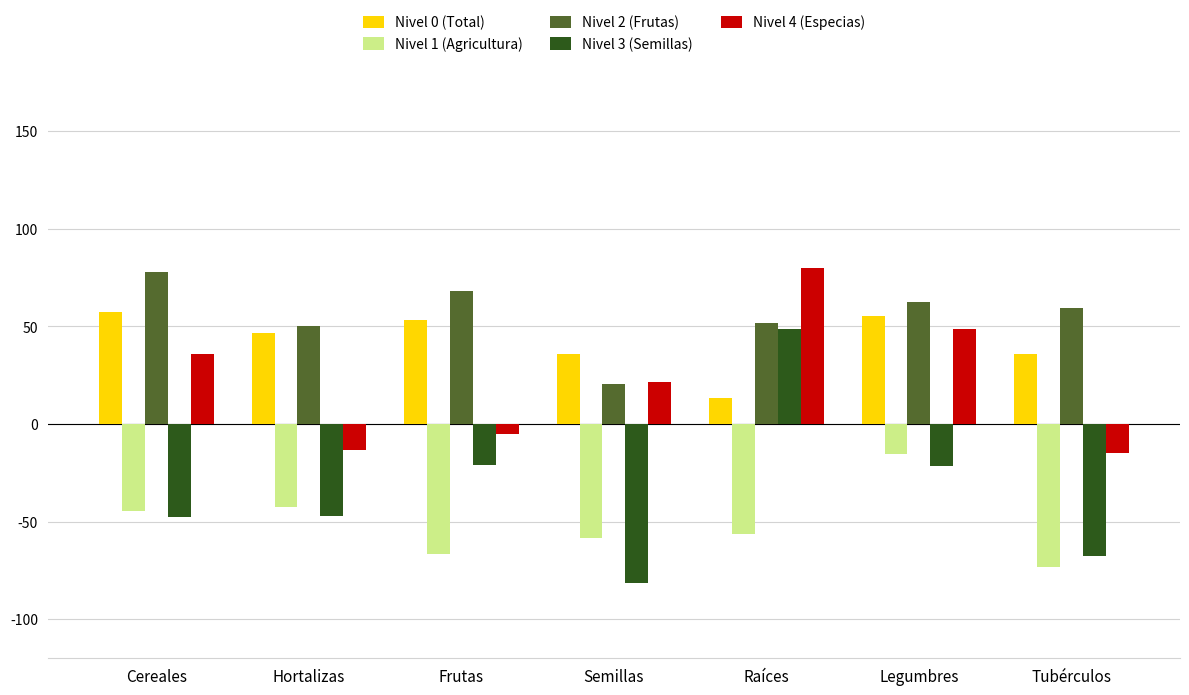

Which series changed the most between Semillas and Legumbres?

Nivel 3 (Semillas)